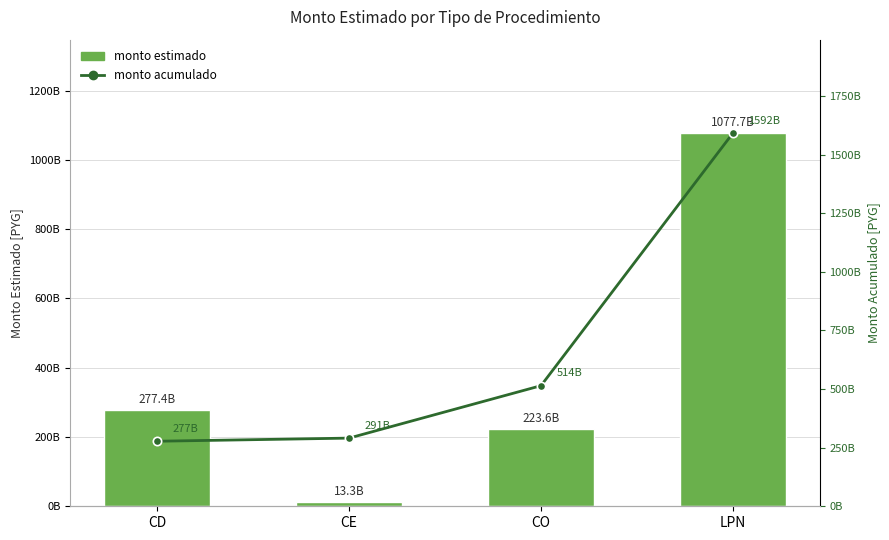

Is it true that monto estimado equals 392318474115 at CD?

False